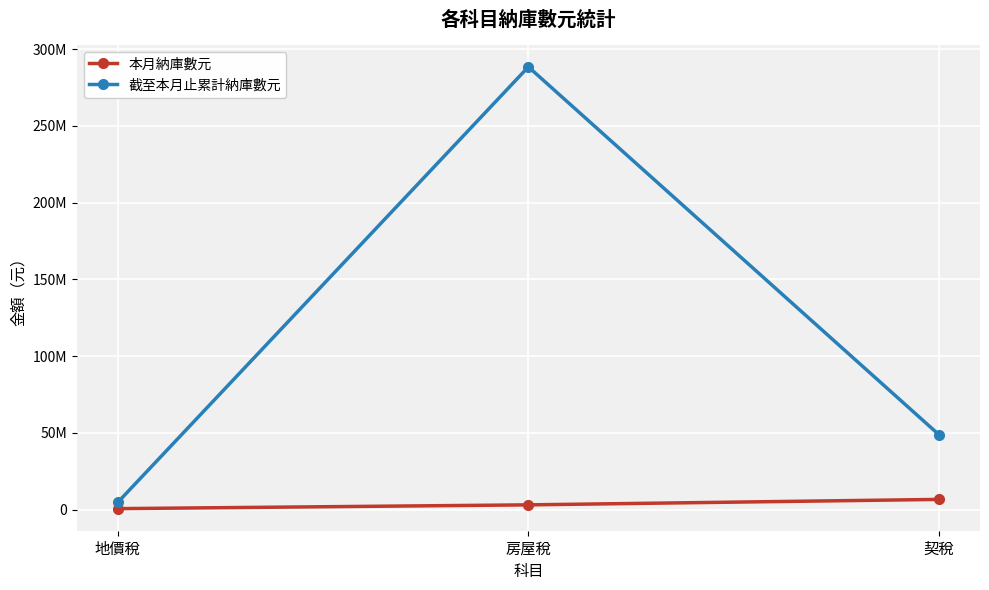

Reading right to left, transcribe all the data shown in this chart.

本月納庫數元: 6581953	3027934	568705
截至本月止累計納庫數元: 48763688	288485577	4703210